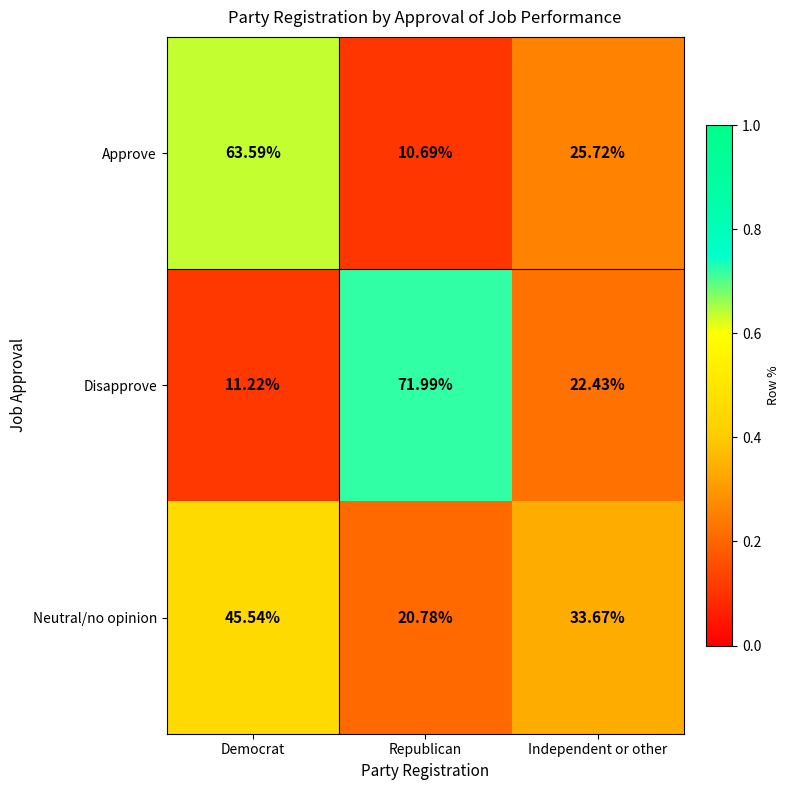

Count the number of categories in the chart.

3